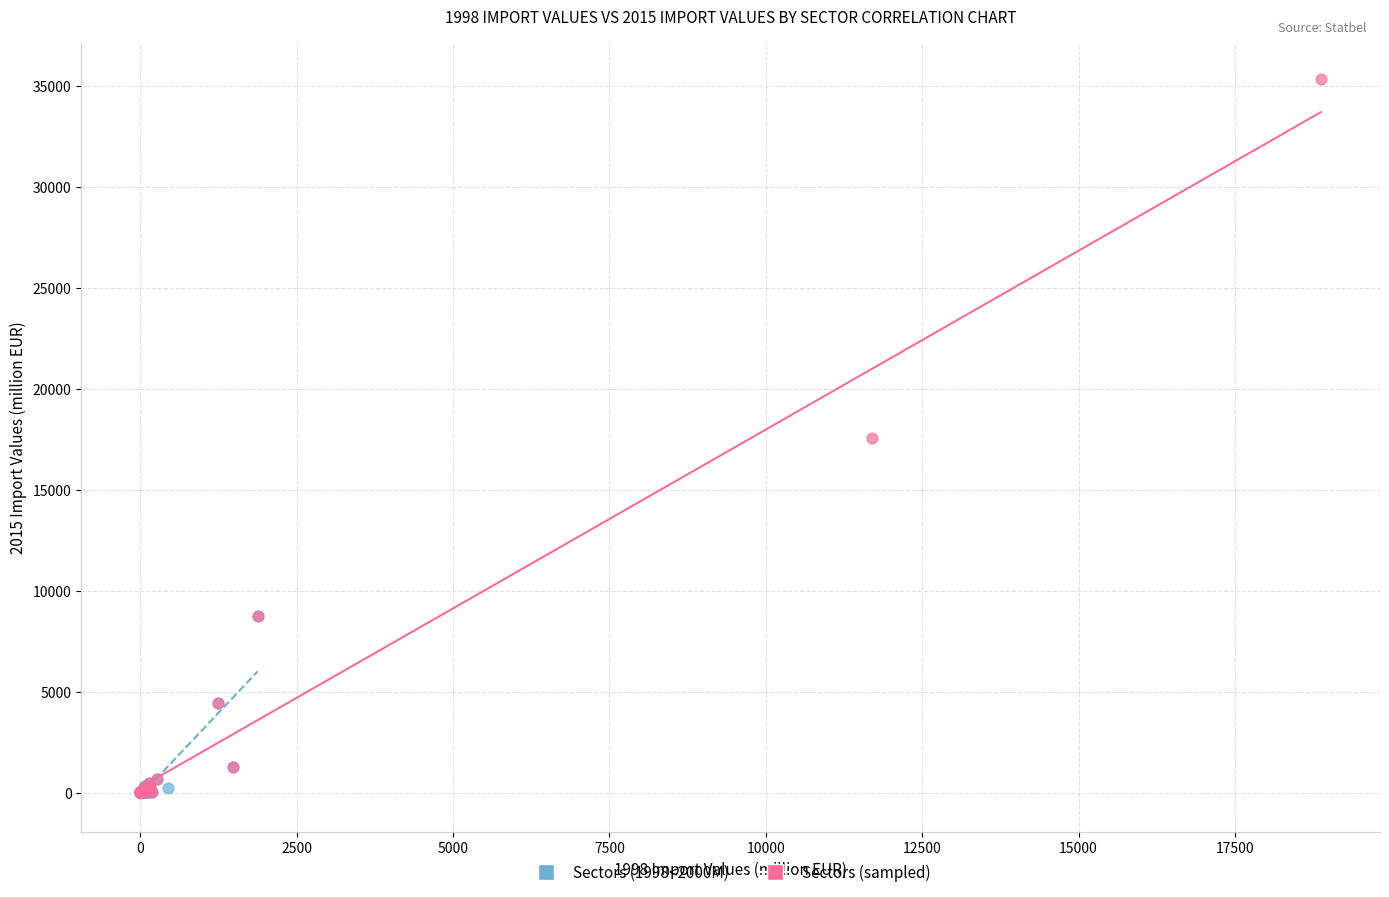

Which series has the largest Y range (max minus min)?

Sectors (sampled)